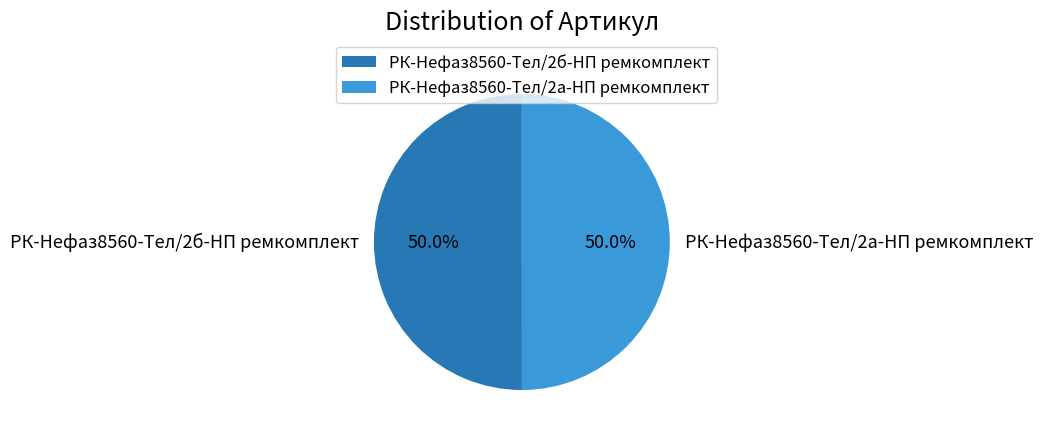

Is the sum of РК-Нефаз8560-Тел/2б-НП ремкомплект and РК-Нефаз8560-Тел/2а-НП ремкомплект greater than half?

Yes